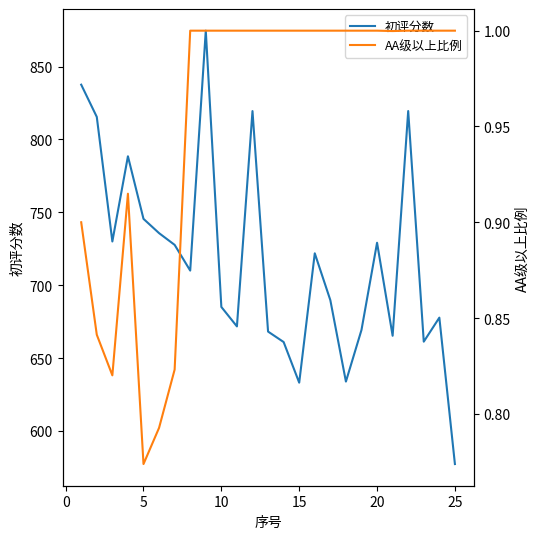

What is the minimum value for 初评分数?

577.3